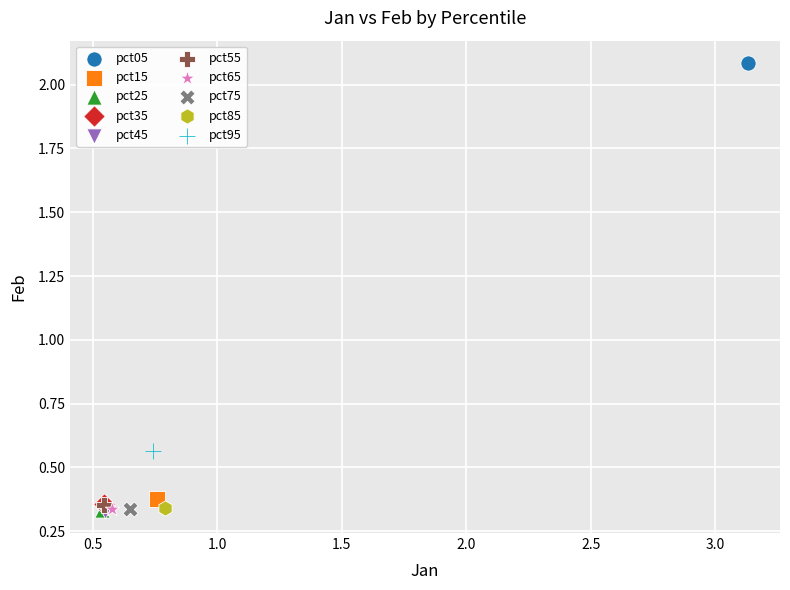

What are all the series names shown in the legend?

pct05, pct15, pct25, pct35, pct45, pct55, pct65, pct75, pct85, pct95